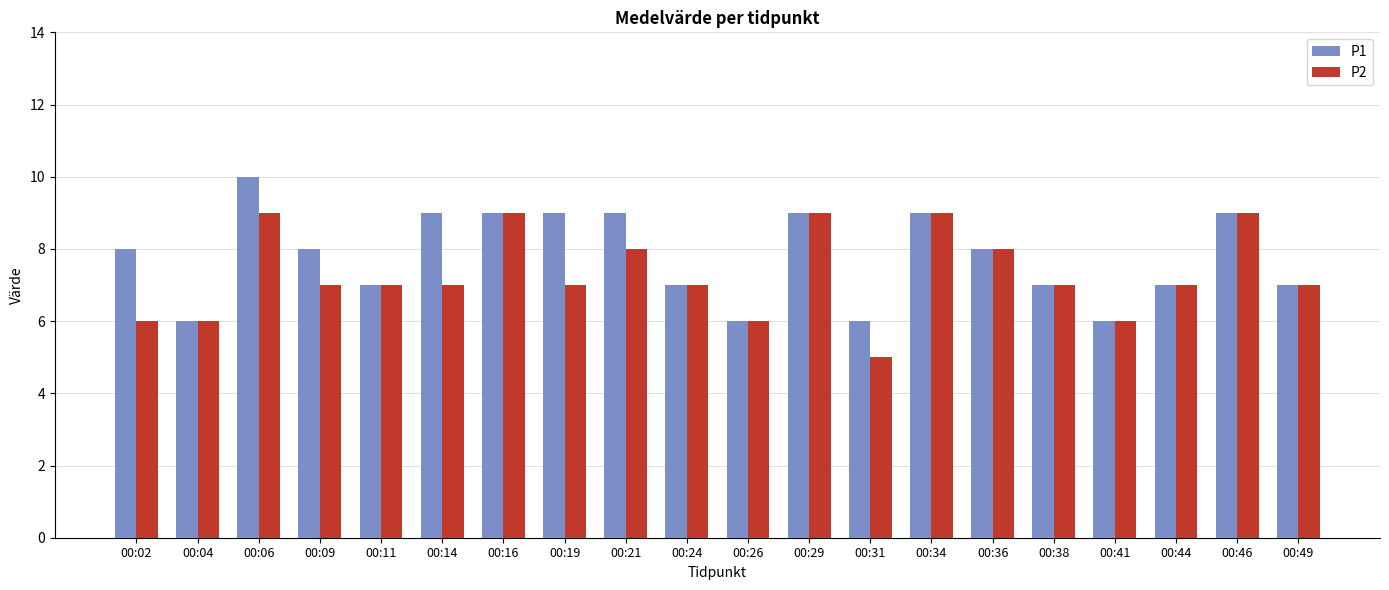

What is the approximate value of P2 at 00:16?

9